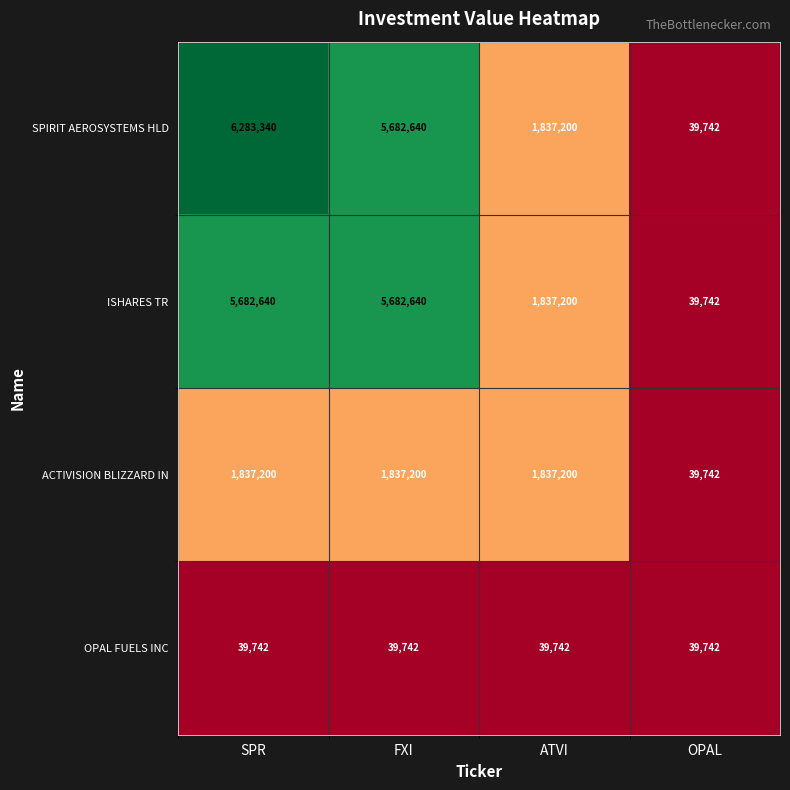

At how many categories does at least one series exceed 2293103?

2